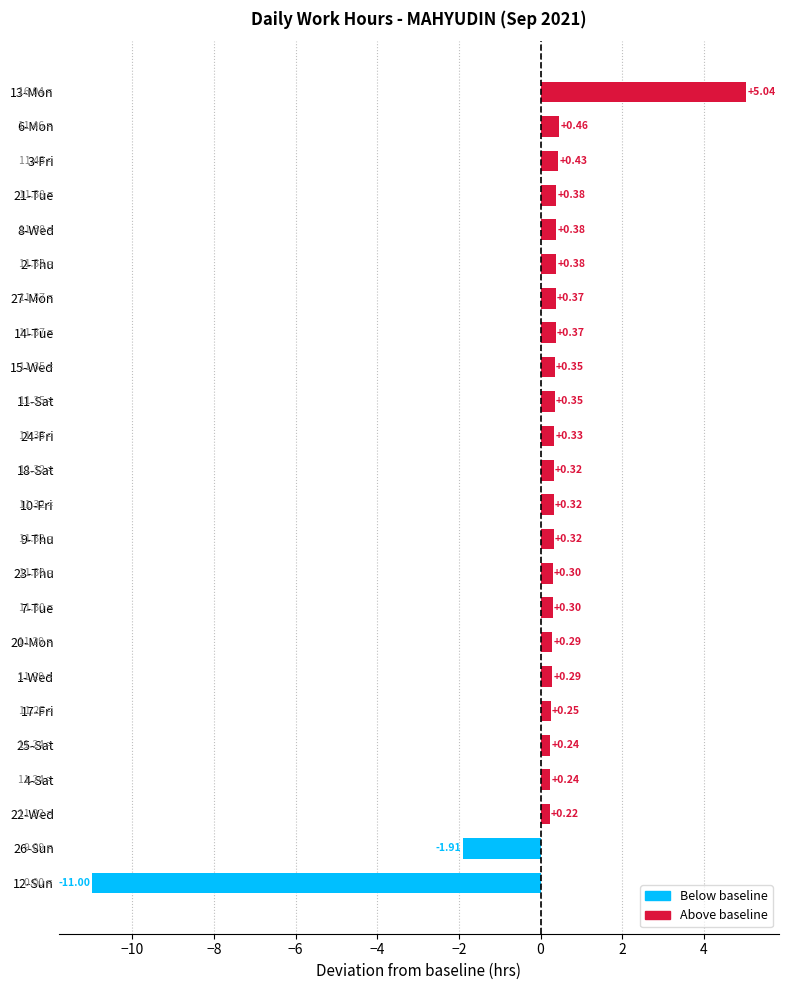

How many values are below zero?

2